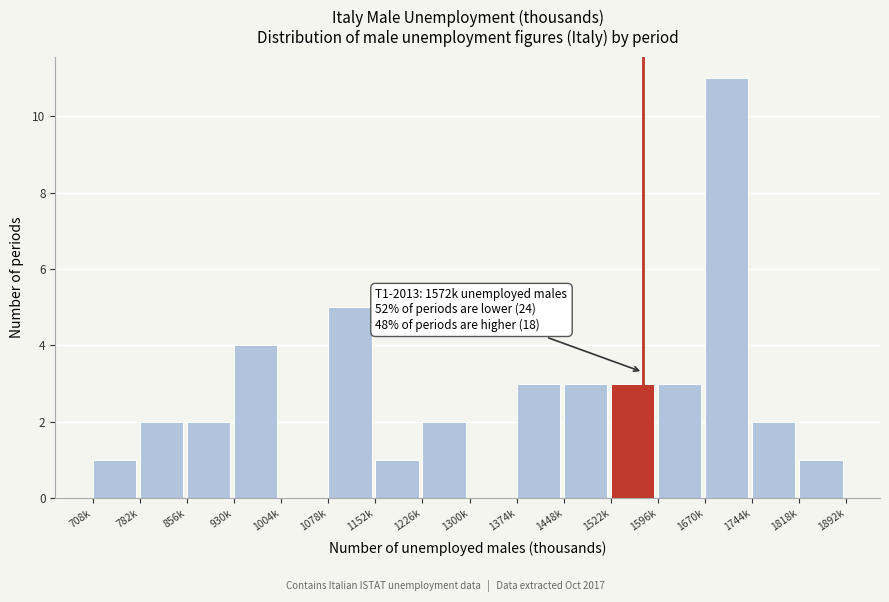

Reading left to right, transcribe all the data shown in this chart.

708k=1	782k=2	856k=2	930k=4	1004k=0	1078k=5	1152k=1	1226k=2	1300k=0	1374k=3	1448k=3	1522k=3	1596k=3	1670k=11	1744k=2	1818k=1